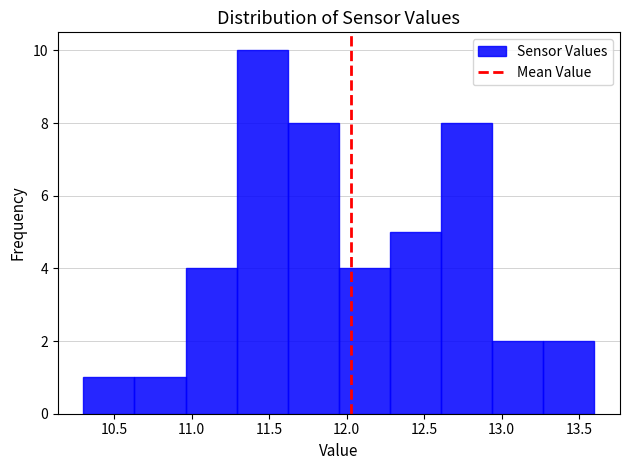

Reading left to right, transcribe this chart: for each bar, give the range it covers on the x-axis and its height. Neither the bar edges nor the heights are printed on the chart, so give them approximately, as read against the axes.

10.30 to 10.63: 1
10.63 to 10.96: 1
10.96 to 11.29: 4
11.29 to 11.62: 10
11.62 to 11.95: 8
11.95 to 12.28: 4
12.28 to 12.61: 5
12.61 to 12.94: 8
12.94 to 13.27: 2
13.27 to 13.60: 2